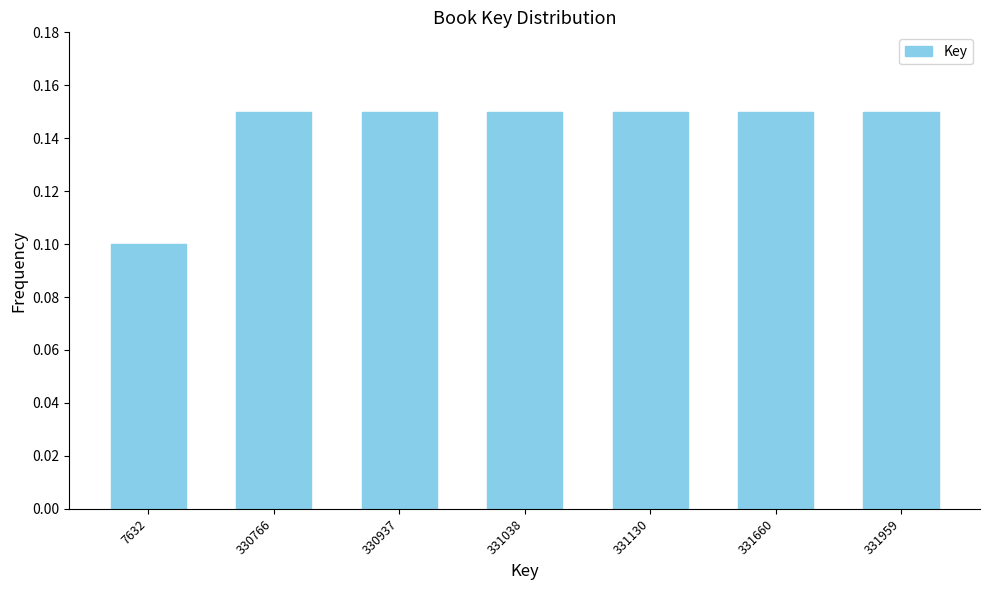

Which has a higher value, 331660 or 7632?

331660